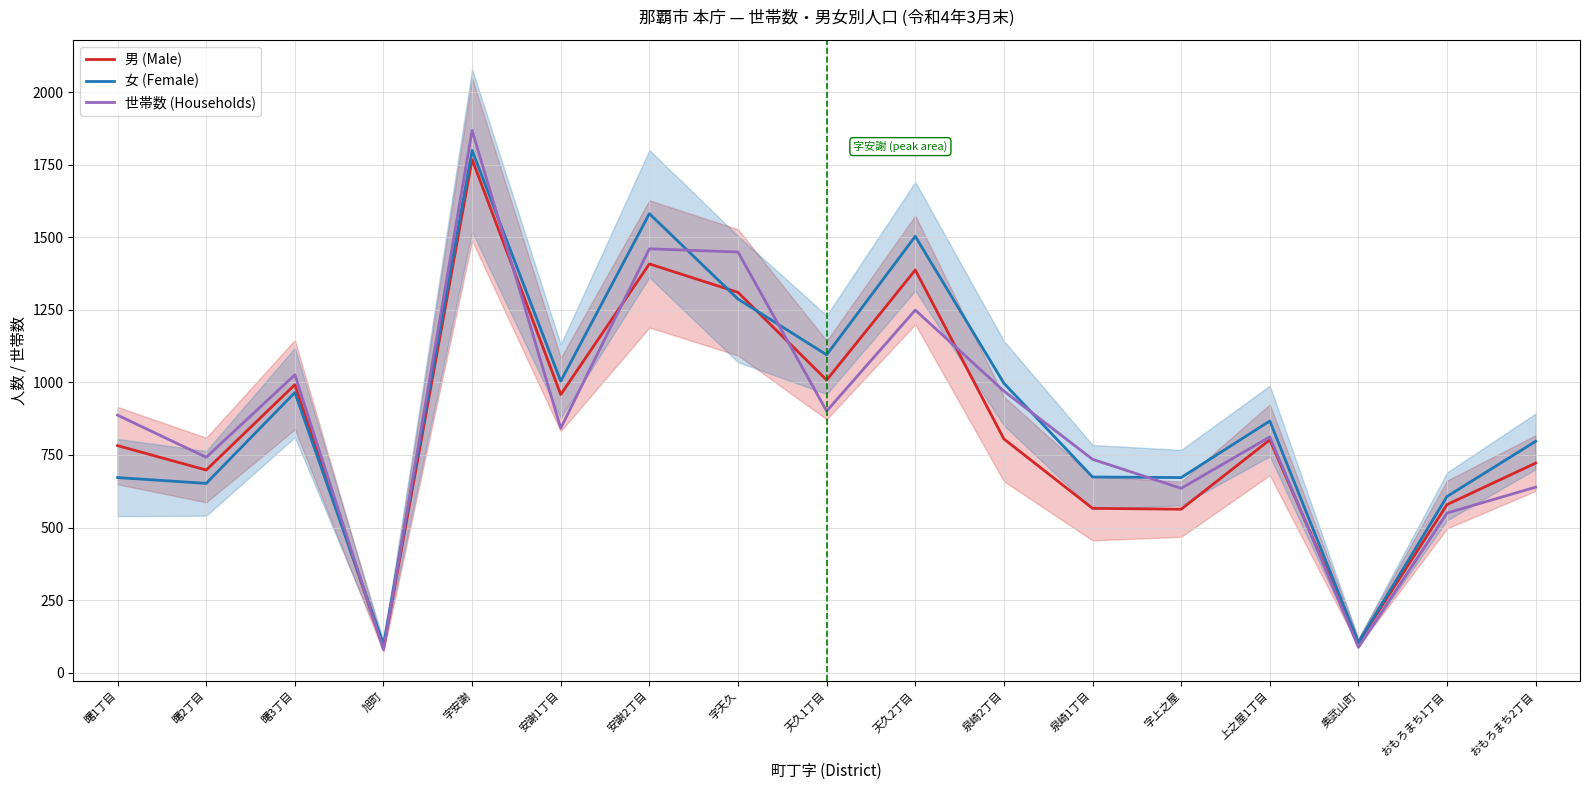

The value of 世帯数 (Households) at 安謝1丁目 is 1129. True or false?

False